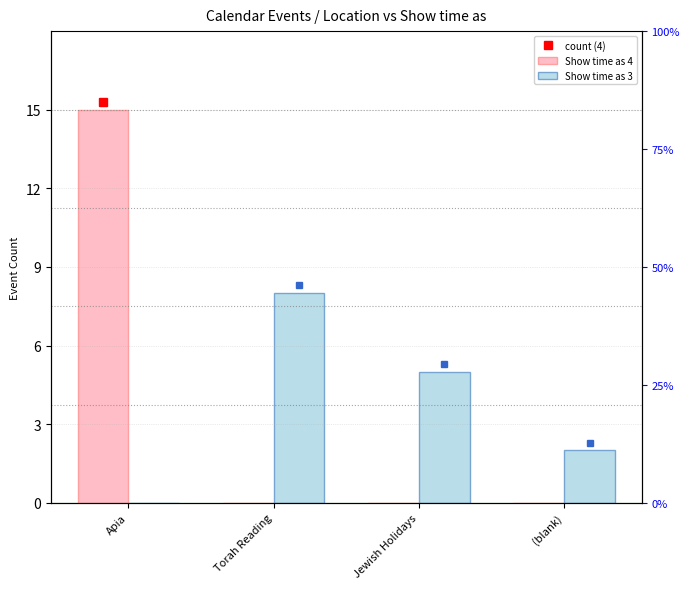

Is it true that Show time as 4 equals 10 at (blank)?

False